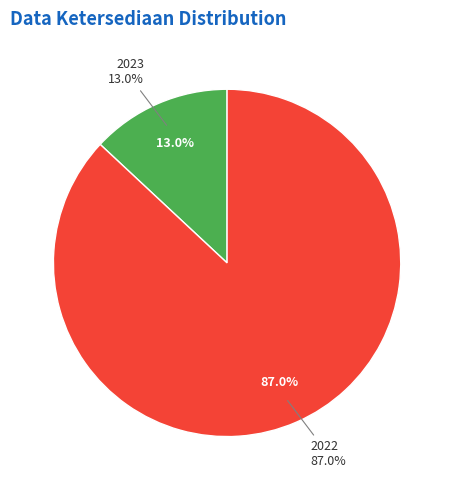

To the nearest percent, what is the combined percentage of 2023 and 2022?

100%